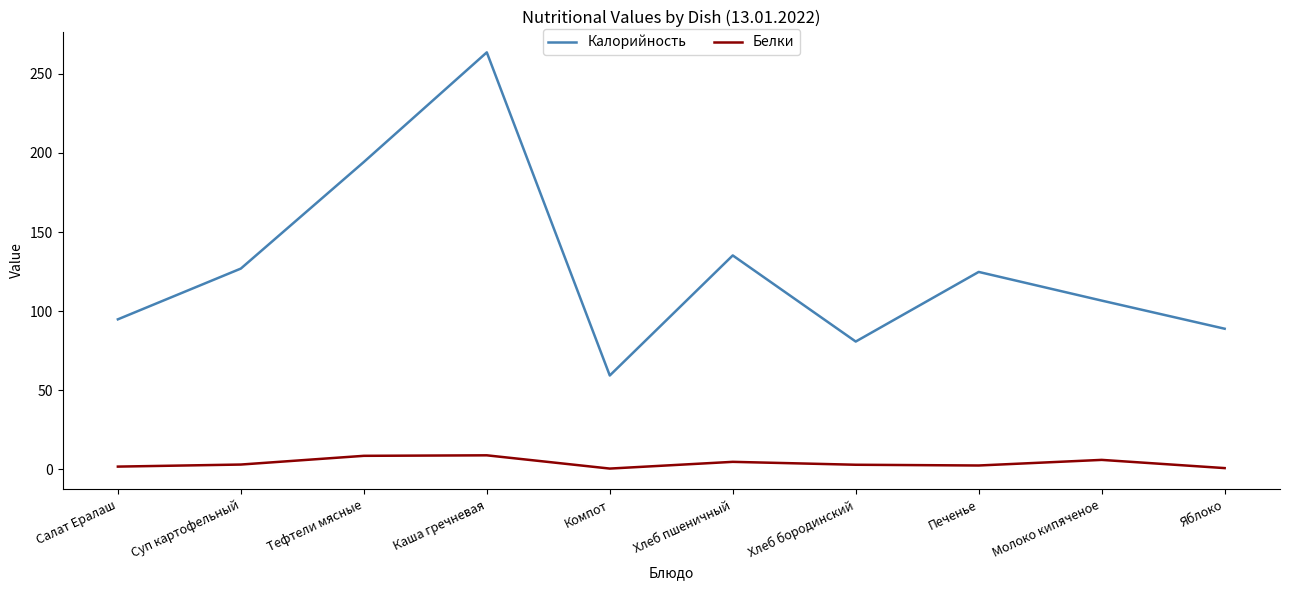

How many interior local valleys does the Калорийность series have?

2